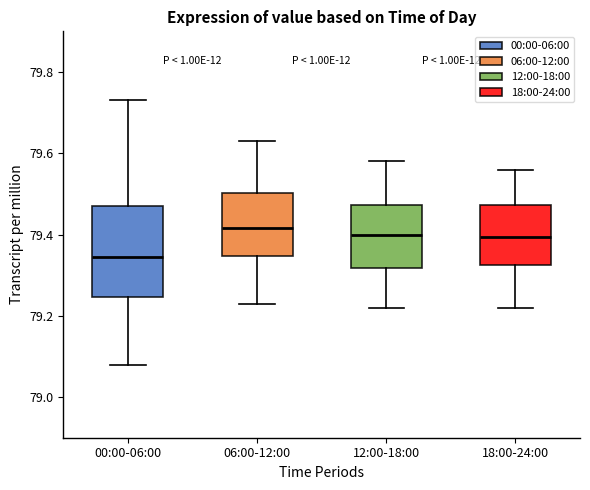

Reading left to right, read every box against the y-axis: the position of its median line, the range the box covers, and the ends of its whiskers. The values are not printed on the chart, so give them approximately, as read against the axis.

00:00-06:00: median 79.34, box 79.24 to 79.48, whiskers 79.08 to 79.74
06:00-12:00: median 79.42, box 79.34 to 79.50, whiskers 79.24 to 79.64
12:00-18:00: median 79.40, box 79.32 to 79.48, whiskers 79.22 to 79.58
18:00-24:00: median 79.40, box 79.32 to 79.48, whiskers 79.22 to 79.56